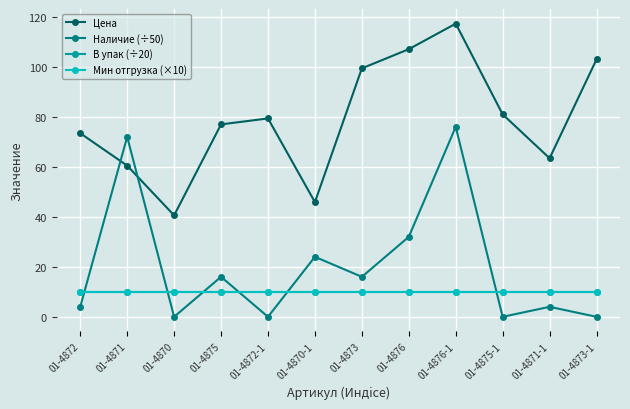

In Наличие (÷50), how many points are lower than both neighbors (excluding endpoints)?

4